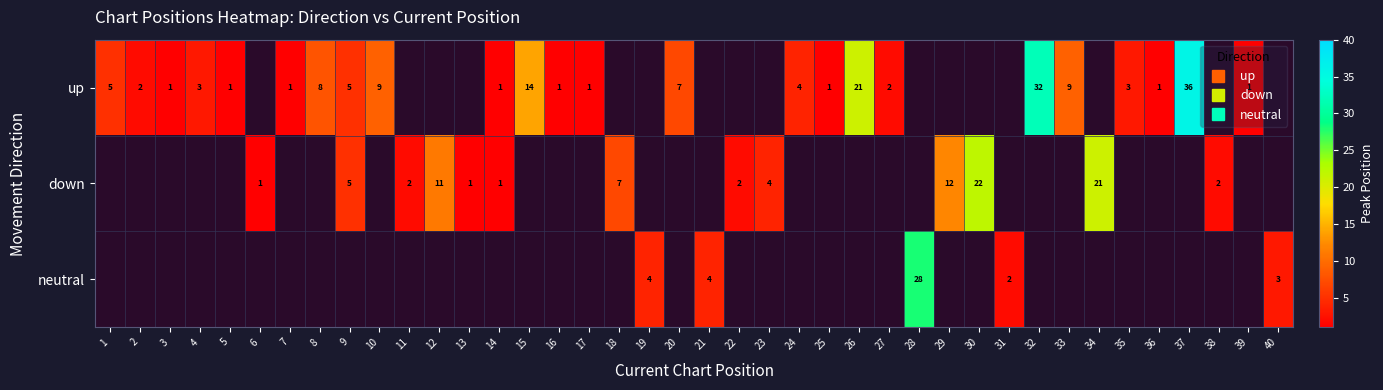

At how many categories does at least one series exceed 11?

8